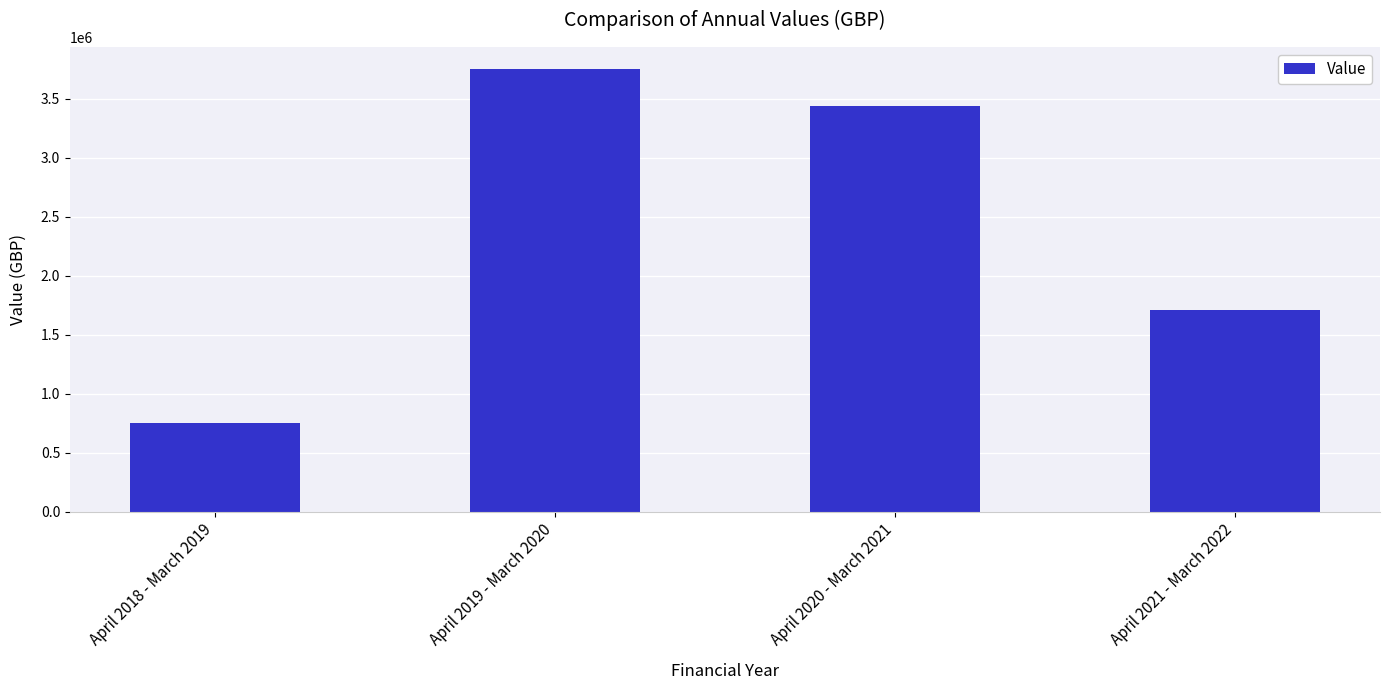

List the labels in order of value, largest first.

April 2019 - March 2020, April 2020 - March 2021, April 2021 - March 2022, April 2018 - March 2019